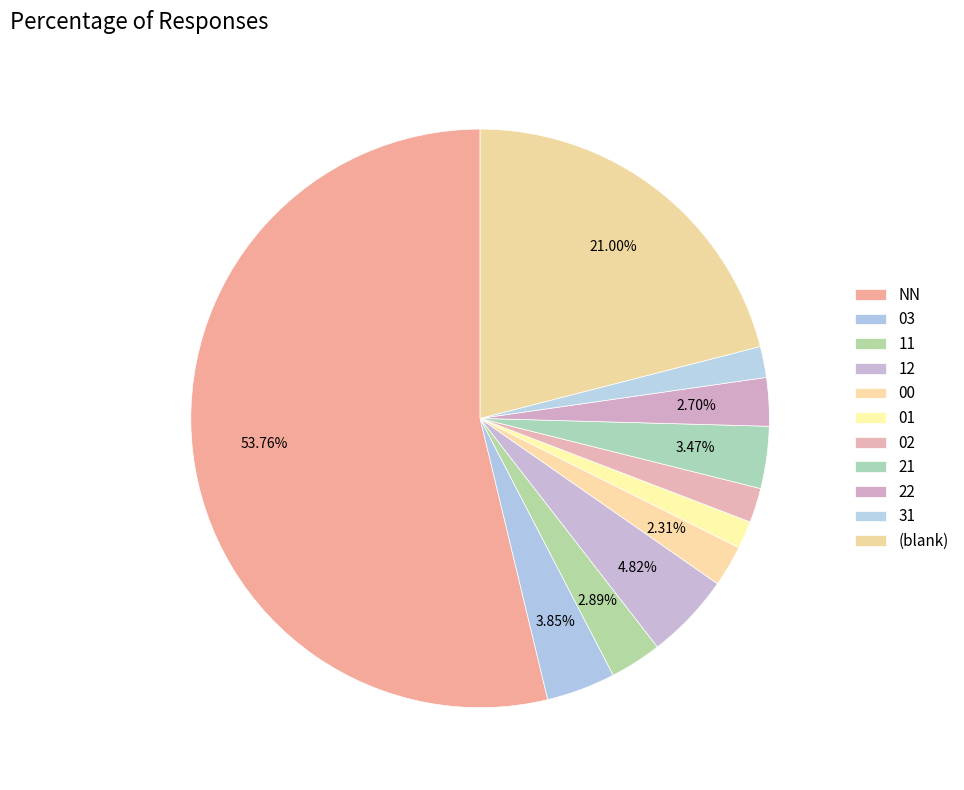

Is it true that 31 is 1% of the pie?

False